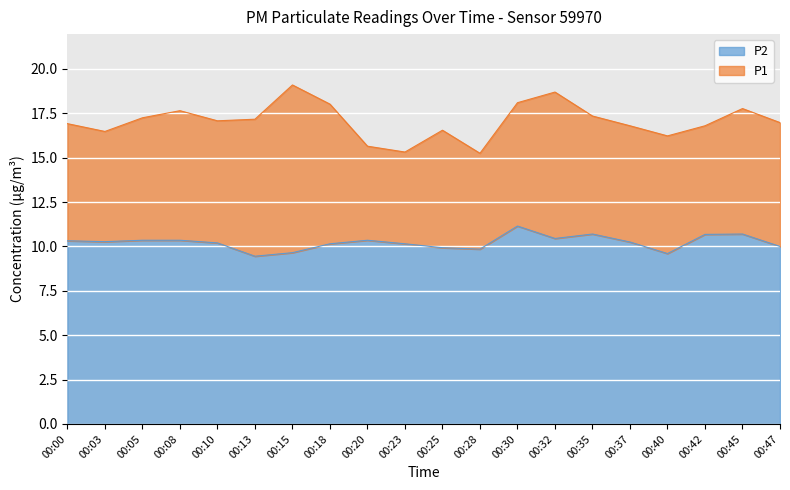

Which series has the widest spread of values?

P1